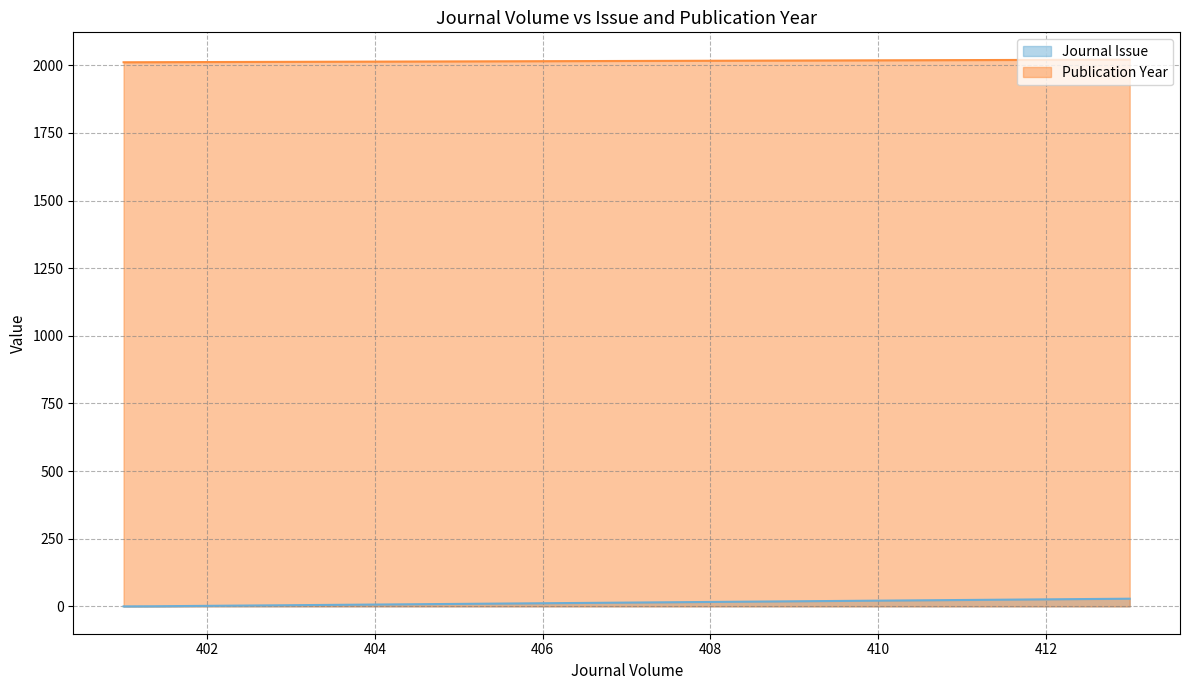

Does the chart have visible grid lines?

Yes